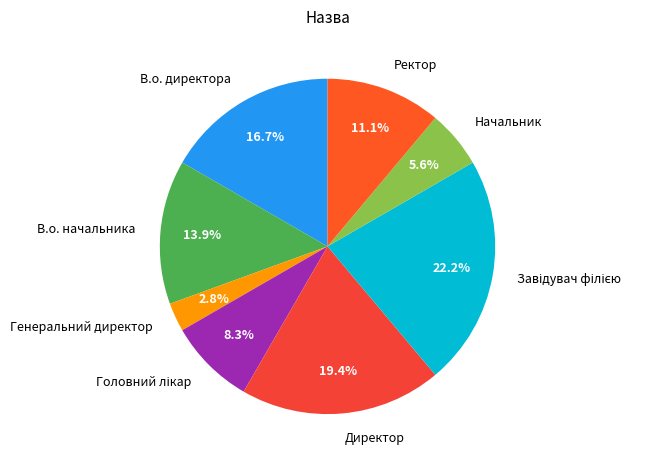

Does Ректор account for over 50% of the chart?

No